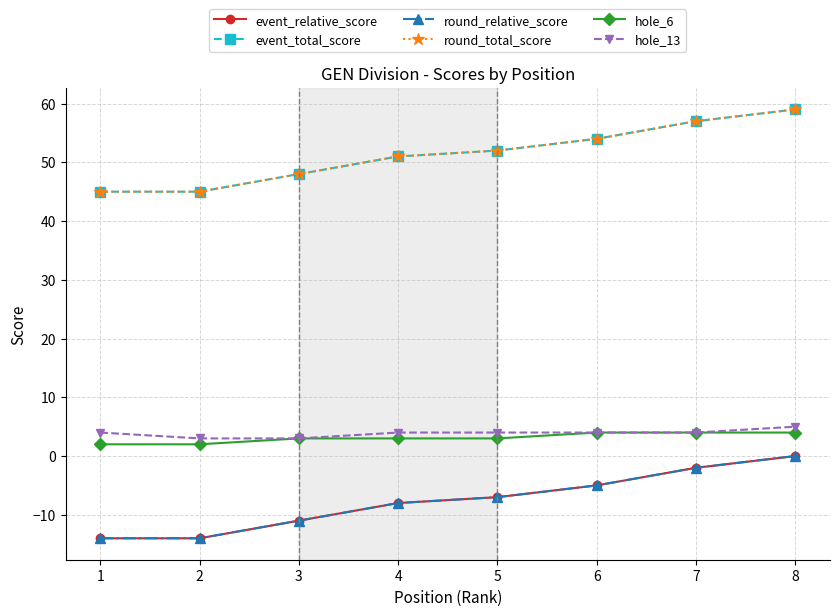

True or false: event_total_score and event_relative_score cross at least once.

False